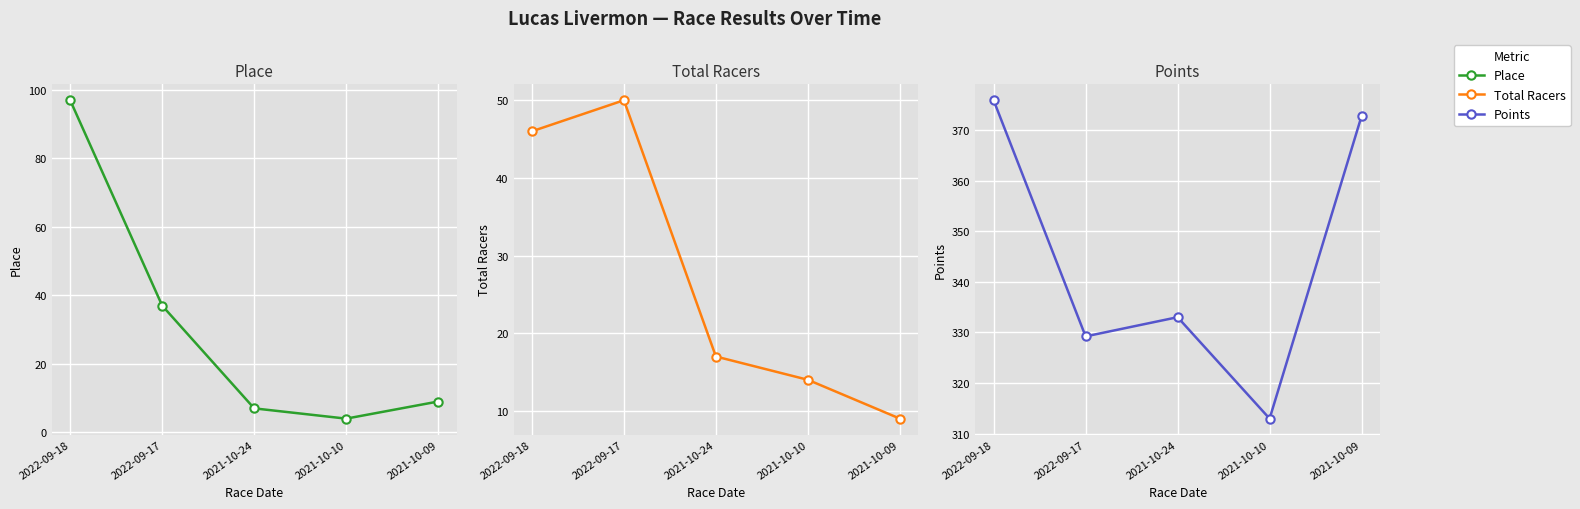

What is the sum of the Points values at 2021-10-10 and 2021-10-09?

685.8